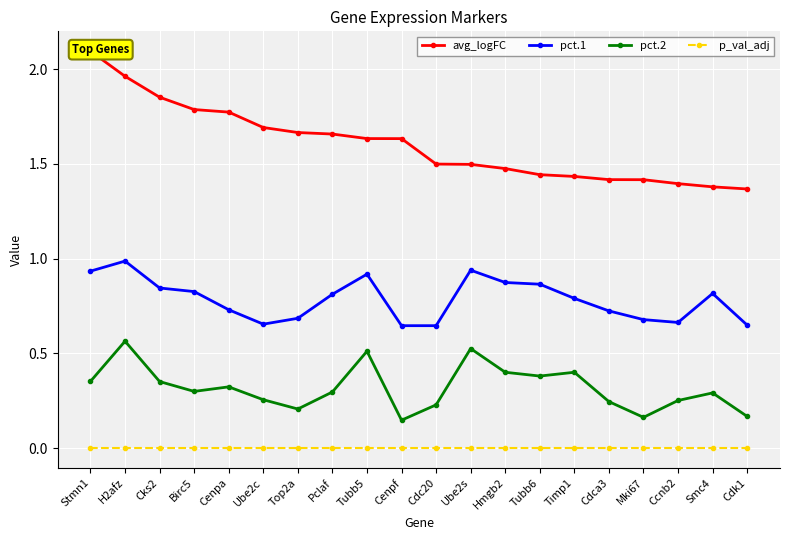

What are all the series names shown in the legend?

avg_logFC, pct.1, pct.2, p_val_adj